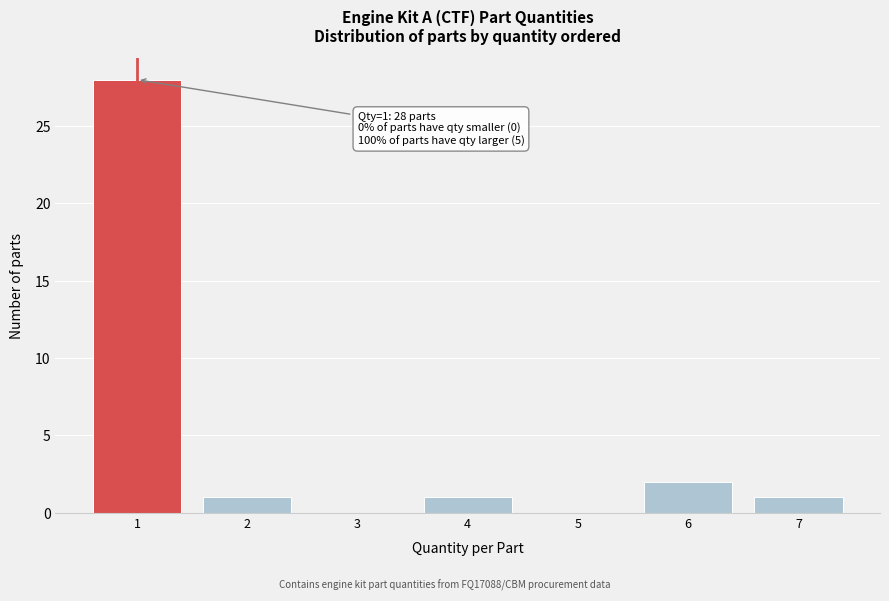

Which range on the x-axis has the tallest bar?

0.5 to 1.5